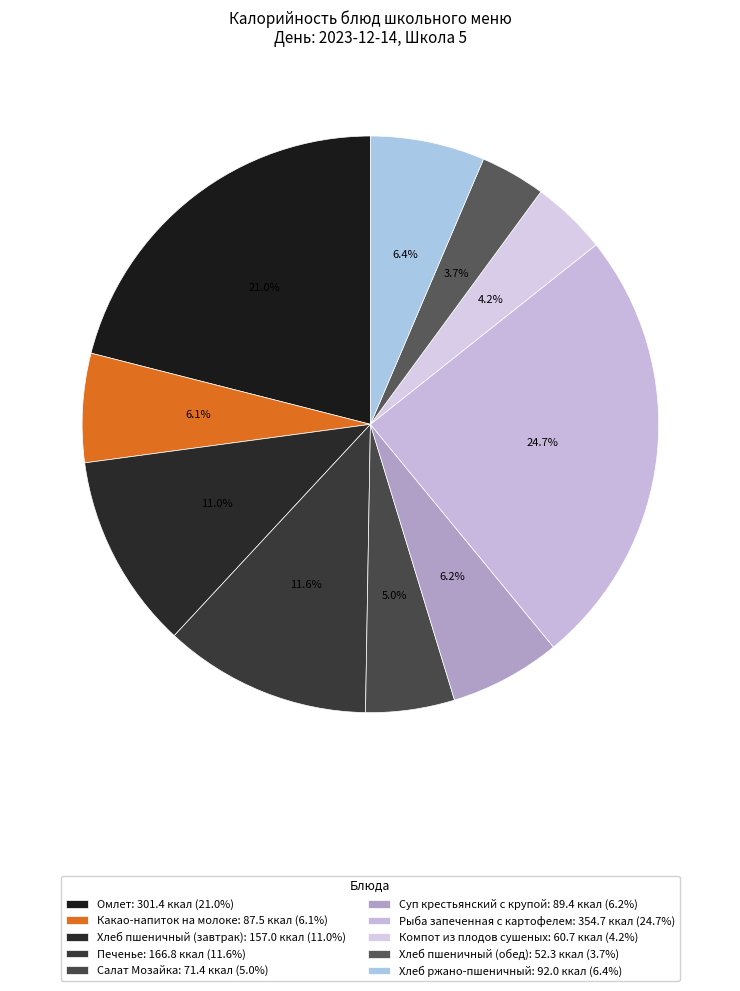

How many slices are in this pie chart?

10